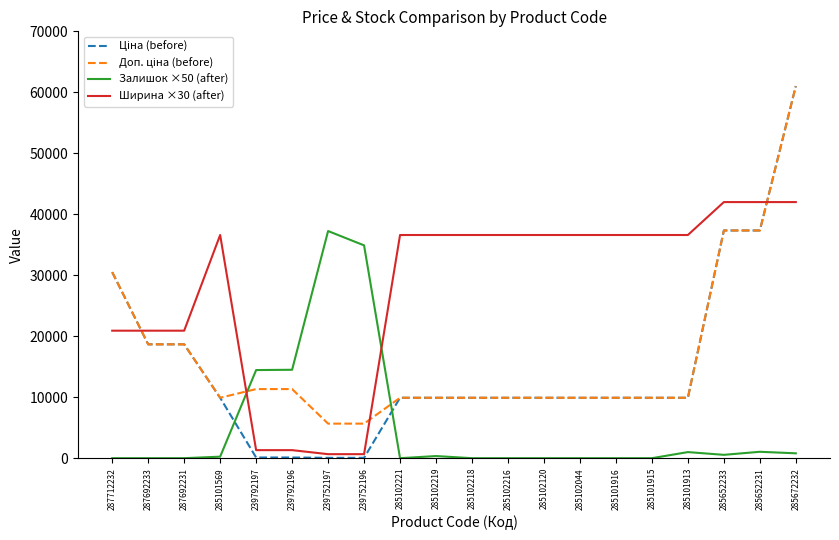

Where do Ширина ×30 (after) and Залишок ×50 (after) first cross each other?

285101569 and 239792197